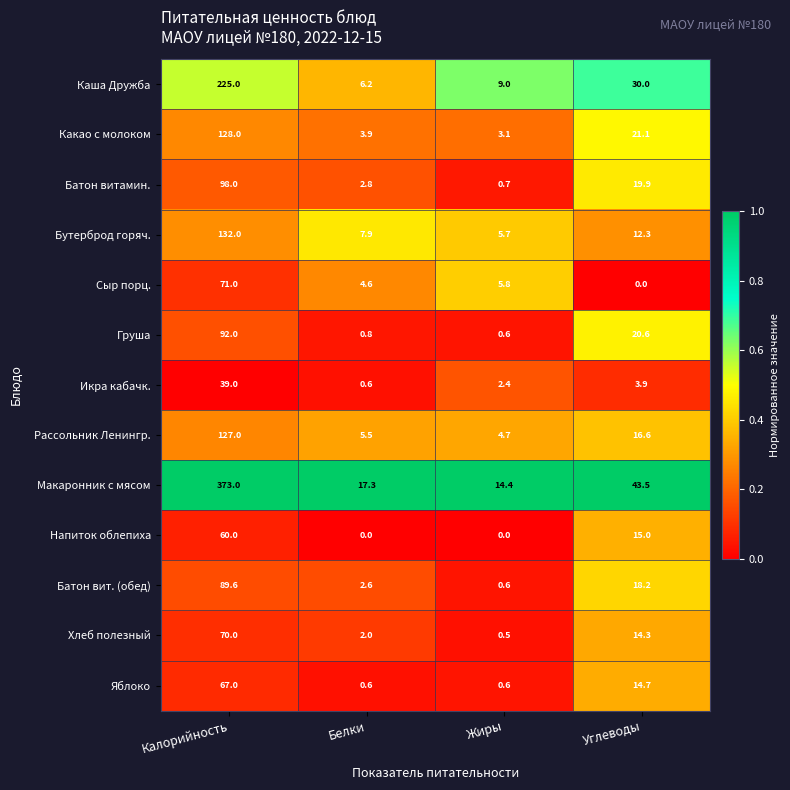

How many distinct data groups are displayed?

13